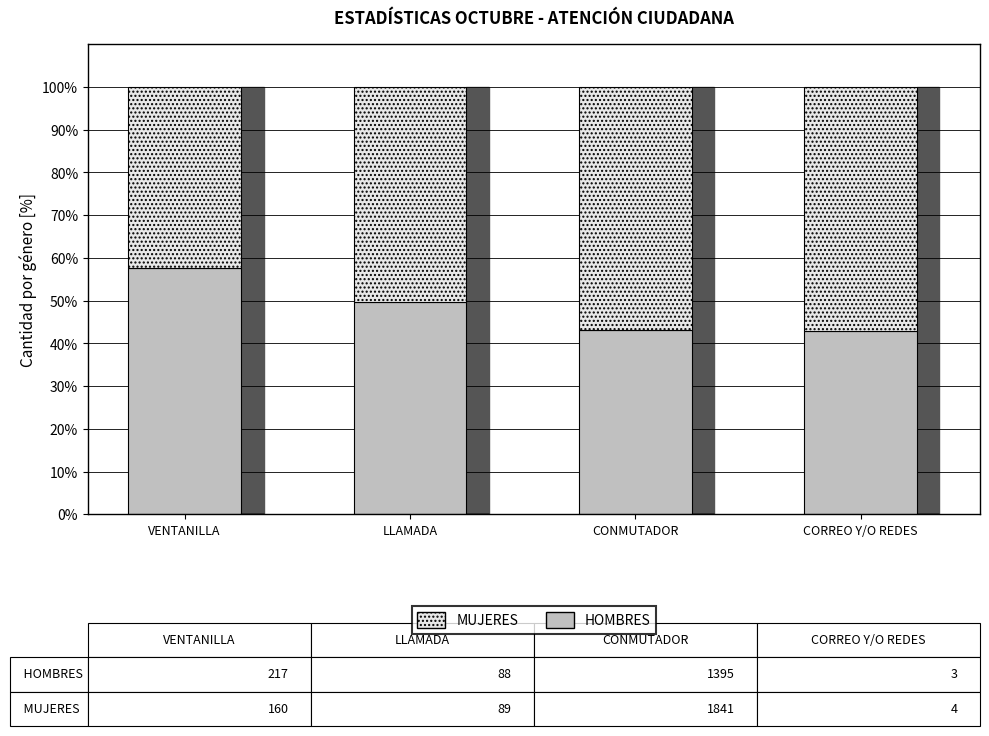

Is it true that HOMBRES equals 42.9 at CORREO Y/O REDES?

True